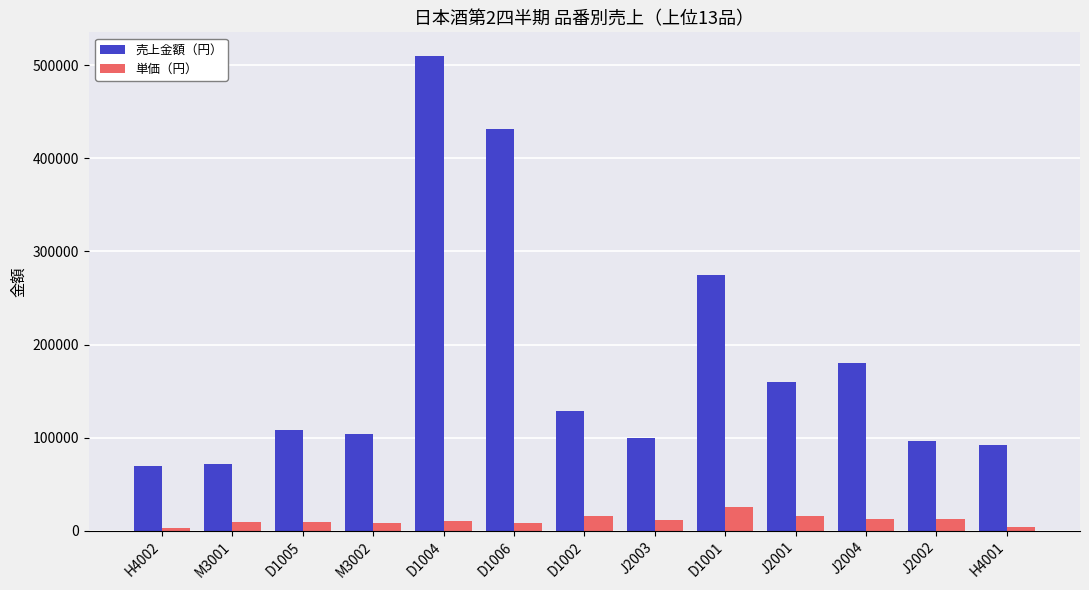

Rank the series by their maximum value, from lowest to highest.

単価（円）, 売上金額（円）